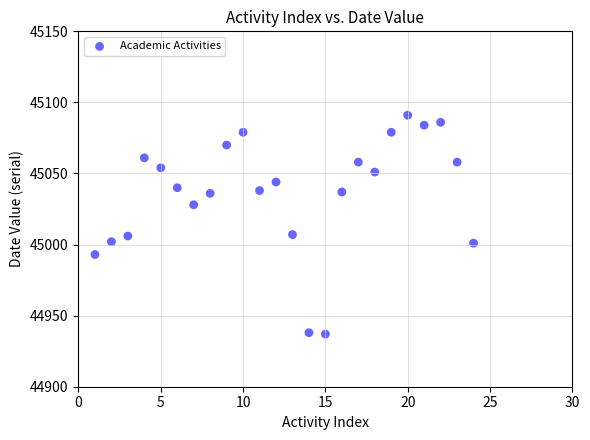

What is the range of X values (max minus min)?

23